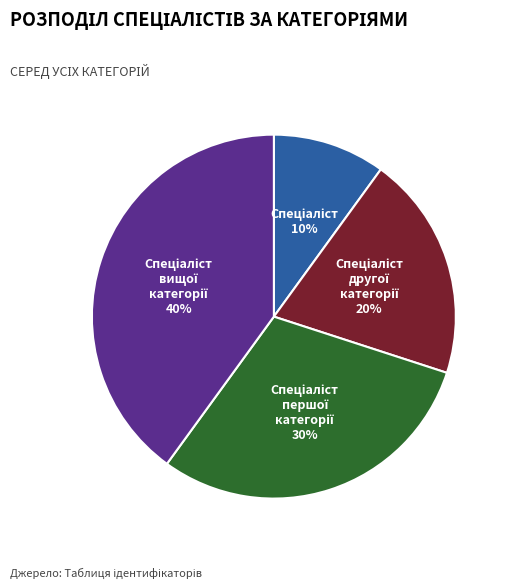

To the nearest percent, what is the difference between the largest and smallest slice percentages?

30%